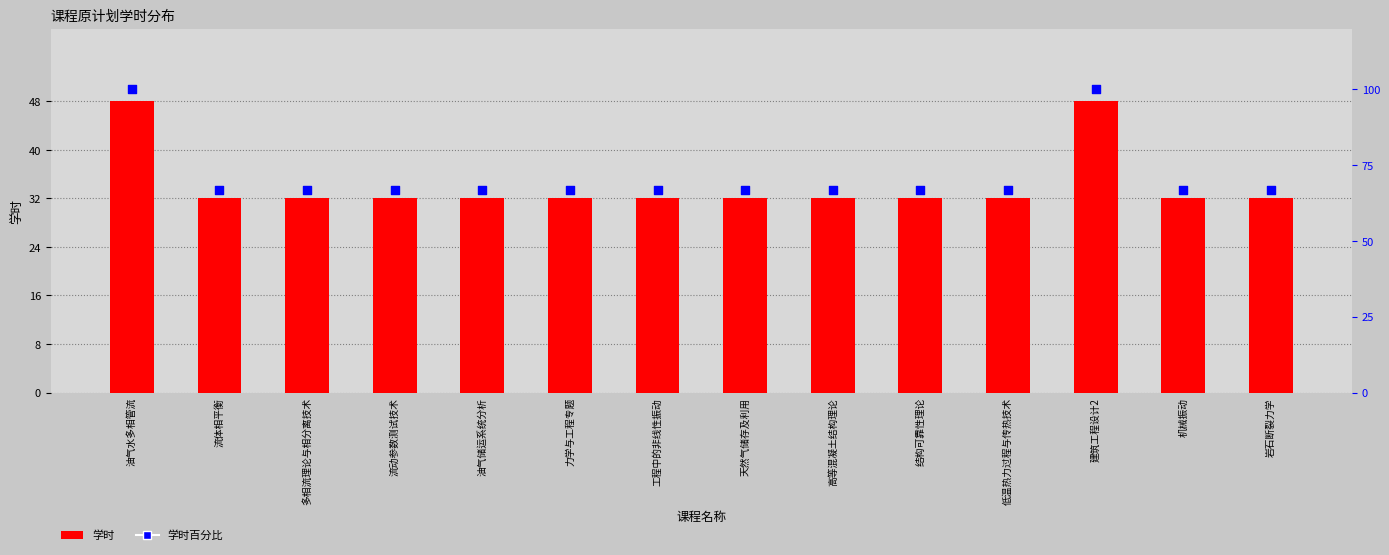

Which series reaches the maximum Y coordinate?

学时百分比